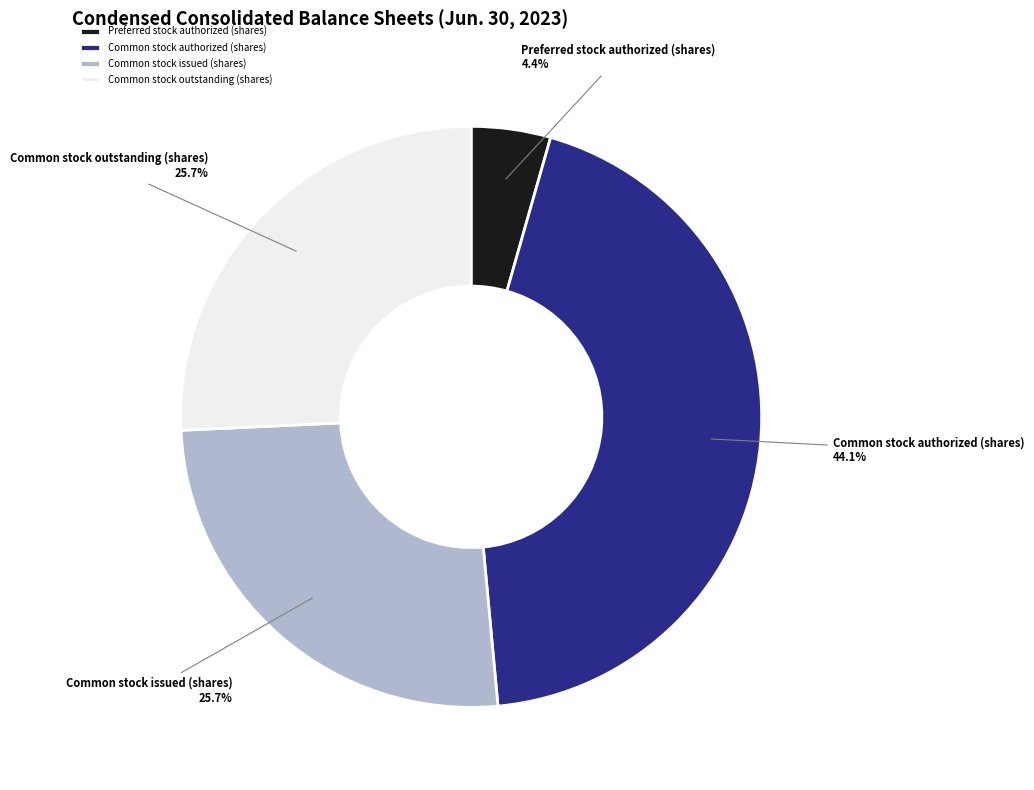

Does any single category account for the majority?

No